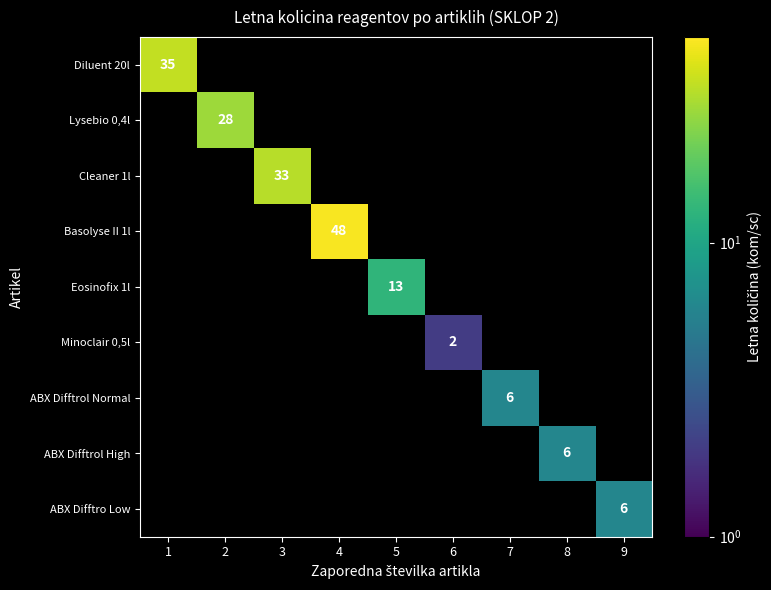

Count the number of categories in the chart.

9